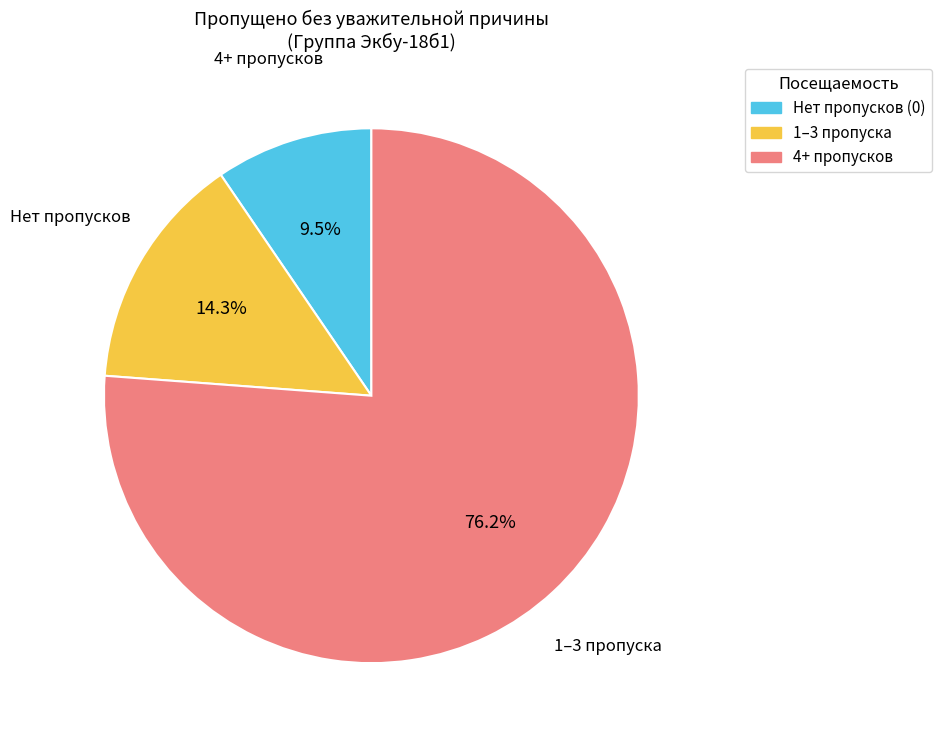

Is there a majority slice in this chart?

Yes